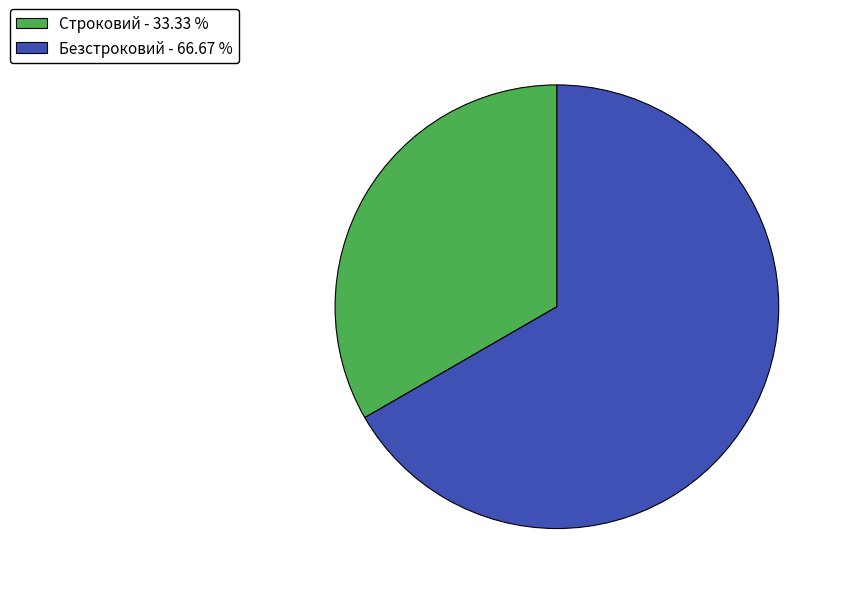

Rank the categories by value from lowest to highest.

Строковий, Безстроковий